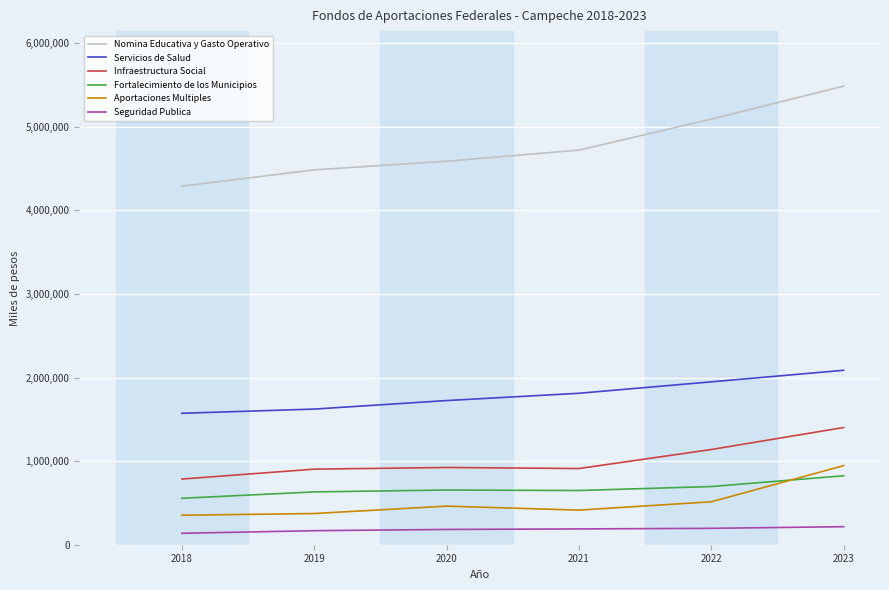

Which series changed the most between 2019 and 2022?

Nomina Educativa y Gasto Operativo